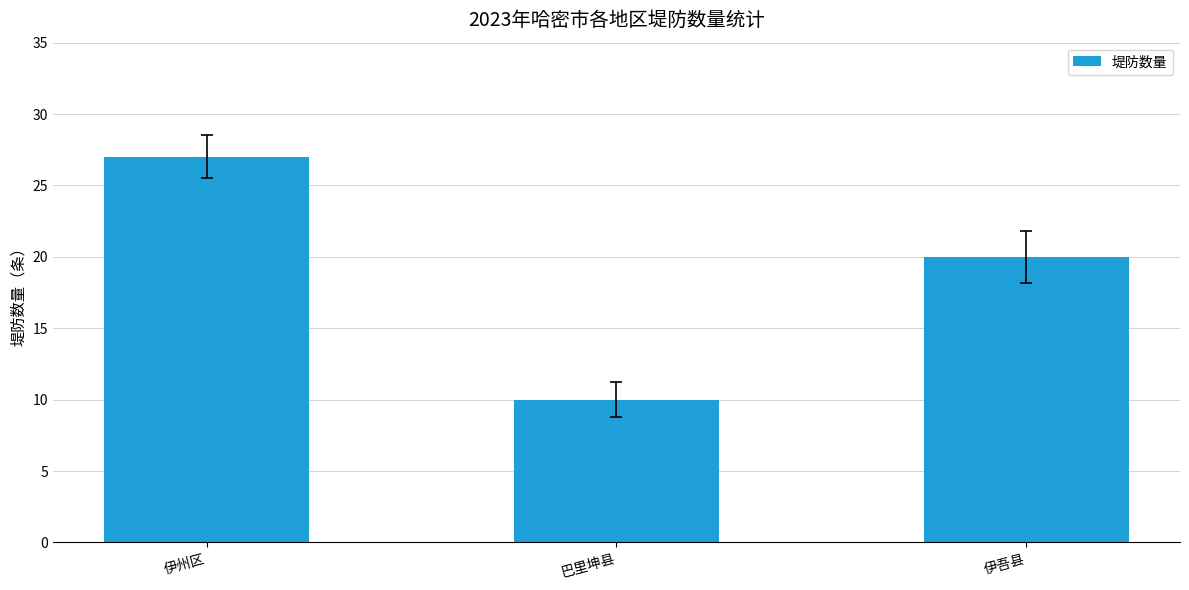

What position from the right is 伊州区?

3